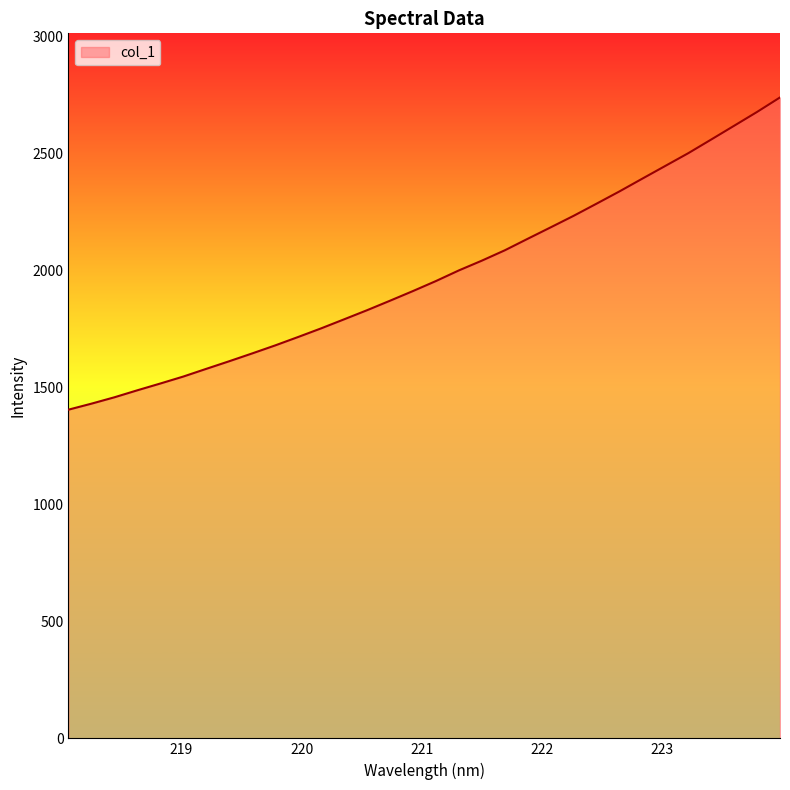

True or false: the data has more than 1 interior local peaks.

False